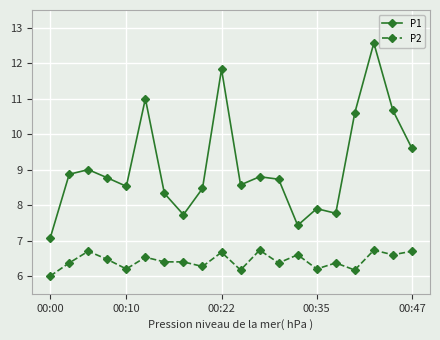

Which series has the largest total across all categories?

P1